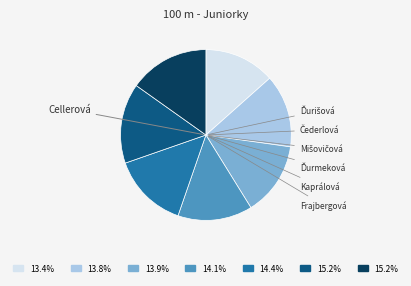

To the nearest percent, what is the average slice percentage?

14%